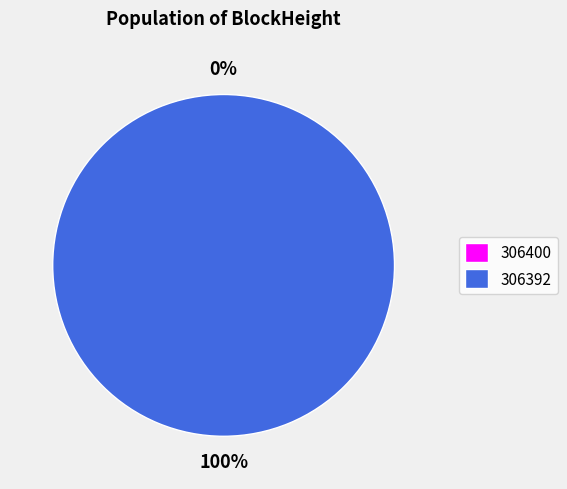

Which category has the smallest portion of the pie?

306400